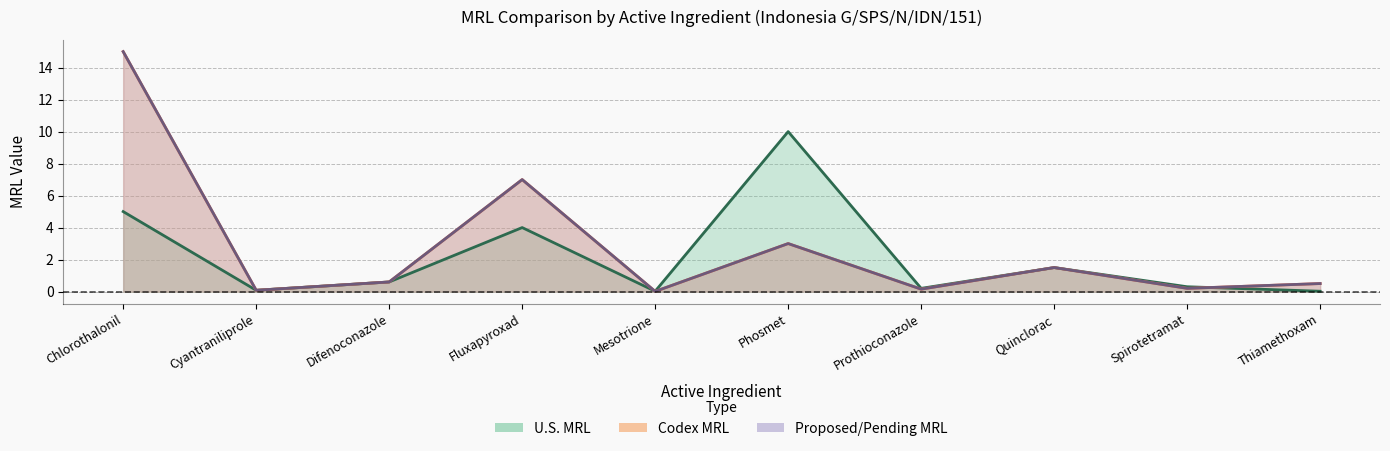

The value of U.S. MRL at Chlorothalonil is 5.0. True or false?

True